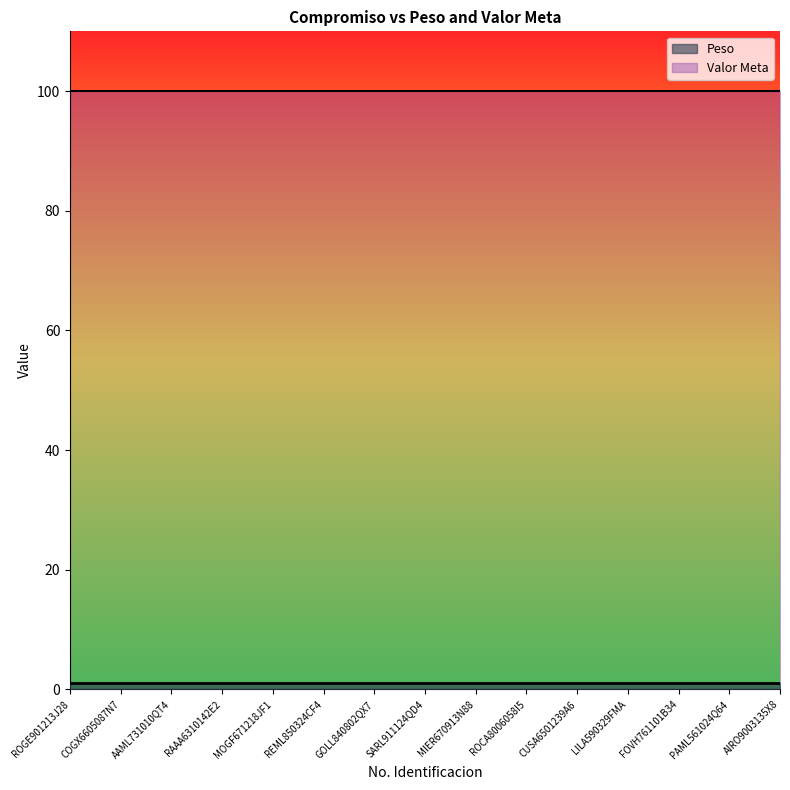

Does the chart have visible grid lines?

No